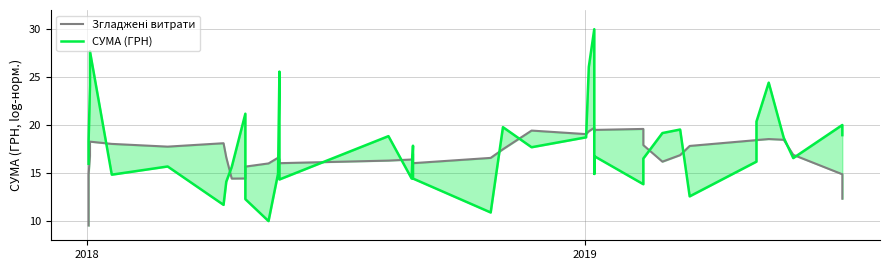

How many intersections are there between СУМА (ГРН) and Згладжені витрати?

18